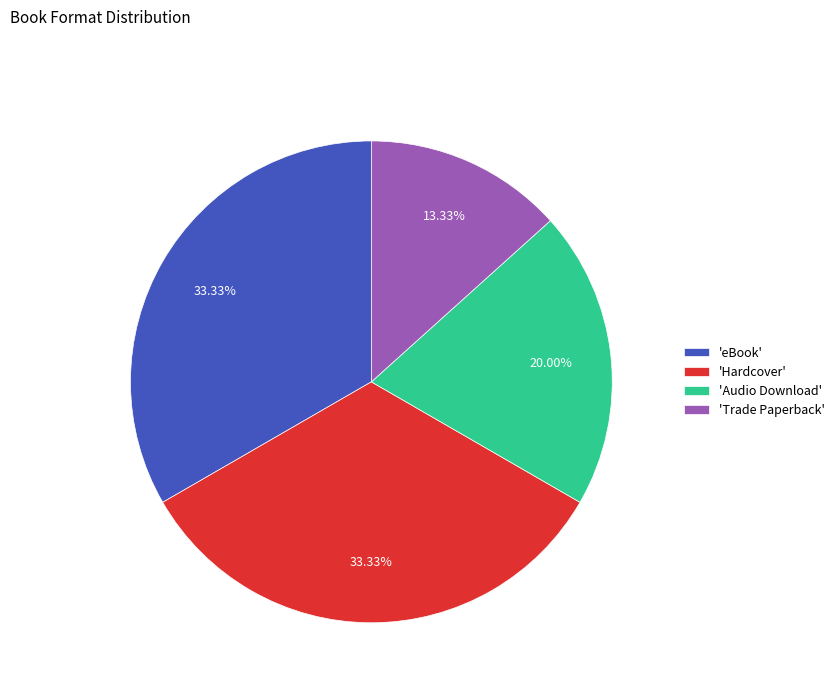

Combined, do 'Hardcover' and 'Audio Download' account for over 50%?

Yes